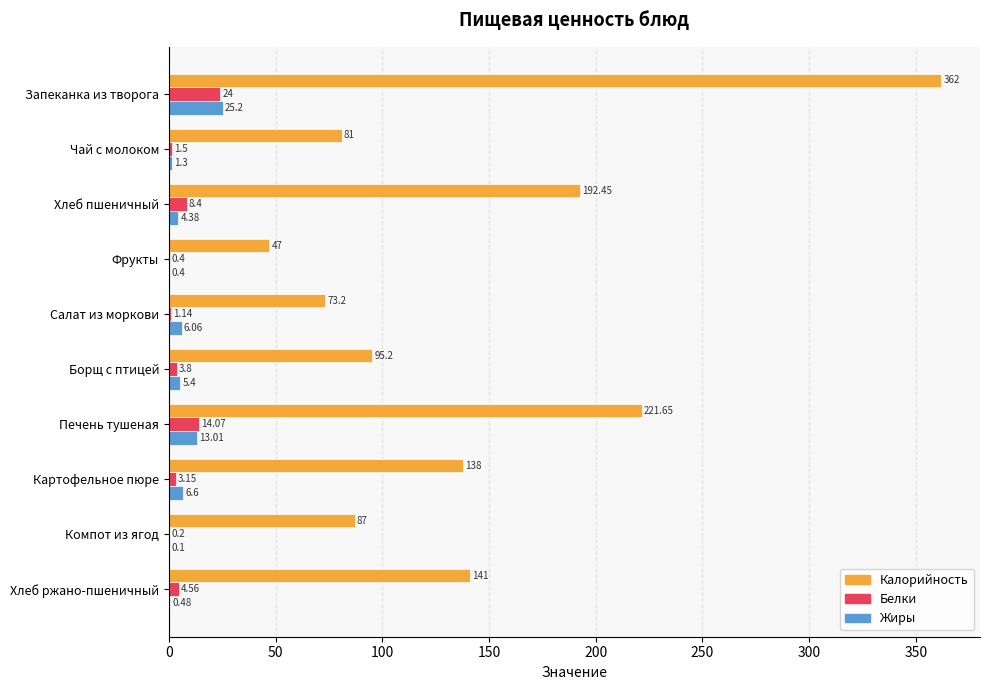

What is the sum of the Жиры values at Салат из моркови and Печень тушеная?

19.1